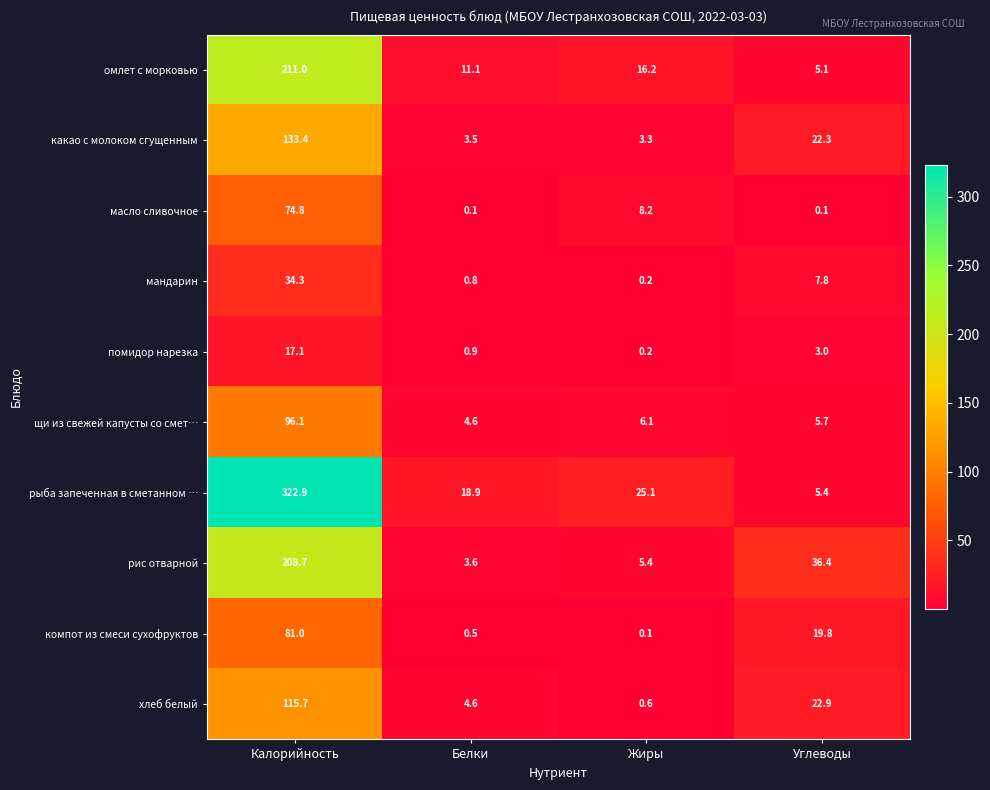

Is it true that омлет с морковью equals 11.1 at Белки?

True